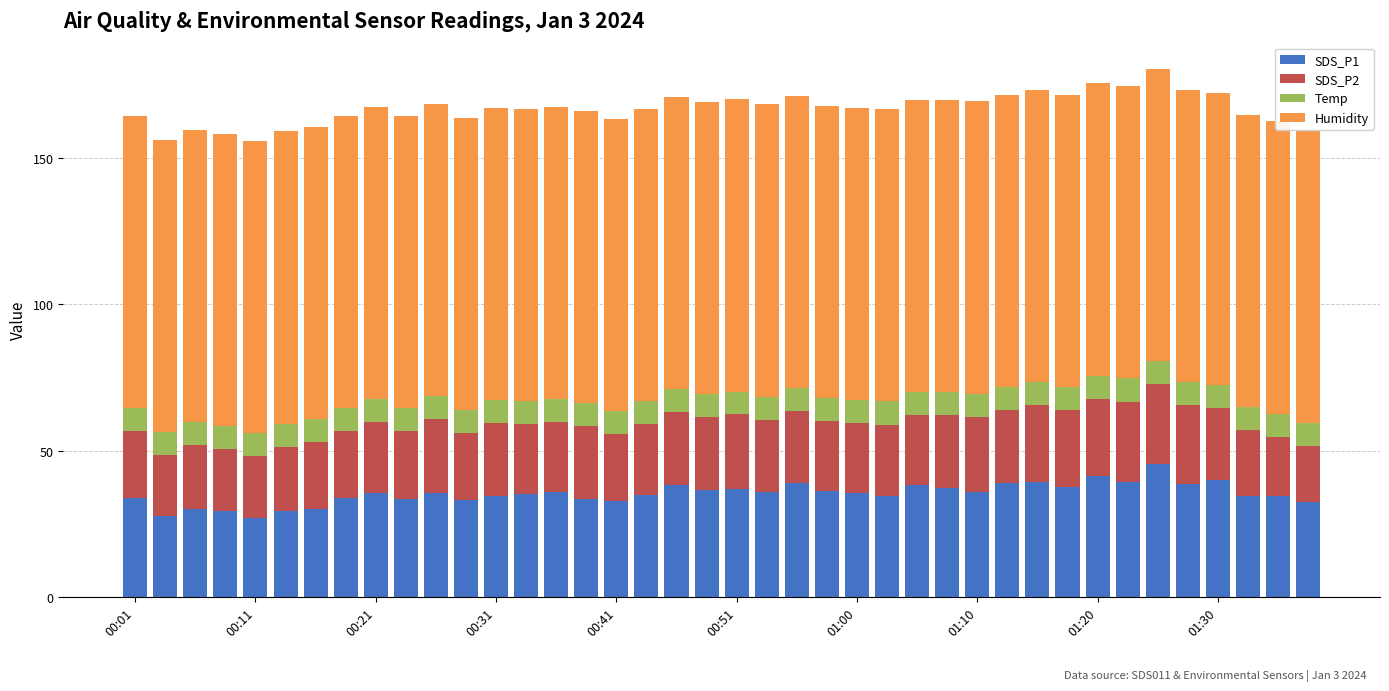

Reading left to right, transcribe all the data shown in this chart.

SDS_P1: 33.7	27.7	29.9	29.3	27.0	29.4	30.1	33.9	35.5	33.4	35.4	33.0	34.6	35.3	35.8	33.4	32.9	34.9	38.2	36.6	36.8	35.8	38.9	36.3	35.6	34.5	38.3	37.1	35.8	39.1	39.4	37.4	41.4	39.3	45.5	38.7	40.1	34.5	34.6	32.5
SDS_P2: 23.0	20.6	21.9	21.2	21.3	21.9	22.8	22.9	24.4	23.4	25.3	23.2	24.8	23.9	24.1	25.0	22.8	24.2	25.0	24.8	25.6	24.8	24.6	23.8	23.8	24.4	23.8	25.0	25.8	24.8	26.1	26.5	26.3	27.5	27.2	26.8	24.5	22.5	20.1	19.1
Temp: 7.8	7.9	7.9	7.9	7.9	7.9	7.8	7.8	7.8	7.8	7.8	7.8	7.8	7.8	7.8	7.8	7.8	7.8	7.8	7.8	7.8	7.8	7.8	7.8	7.9	7.9	7.9	7.9	7.9	7.9	7.9	7.9	7.9	7.9	7.9	7.9	7.9	7.9	8.0	7.9
Humidity: 99.9	99.9	99.9	99.9	99.9	99.9	99.9	99.9	99.9	99.9	99.9	99.9	99.9	99.9	99.9	99.9	99.9	99.9	99.9	99.9	99.9	99.9	99.9	99.9	99.9	99.9	99.9	99.9	99.9	99.9	99.9	99.9	99.9	99.9	99.9	99.9	99.9	99.9	99.9	99.9